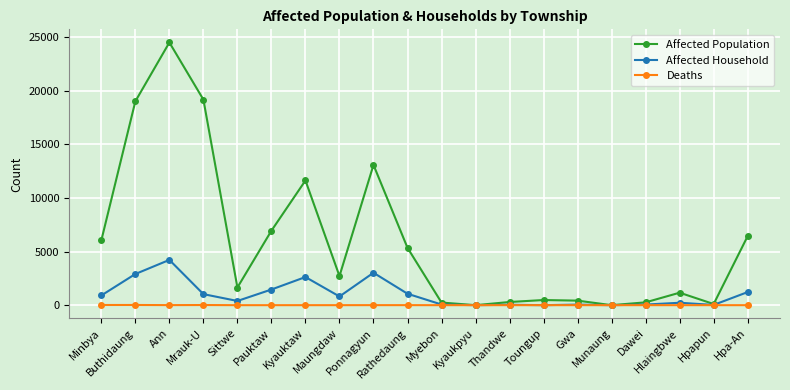

Rank the series by their maximum value, from lowest to highest.

Deaths, Affected Household, Affected Population